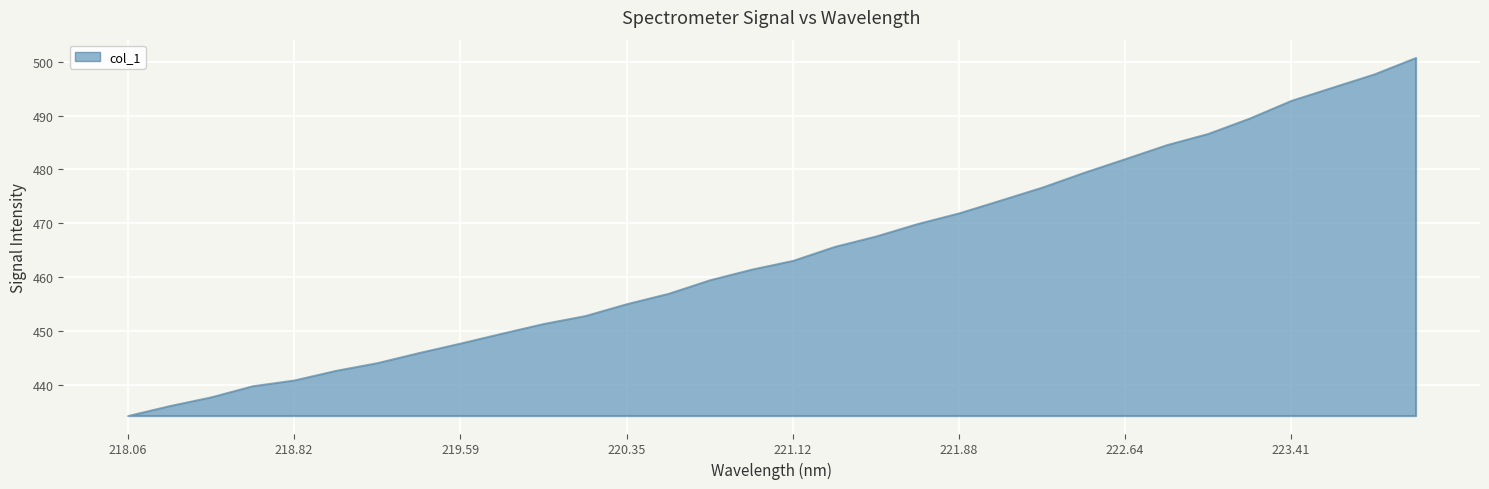

Which has a higher value, 221.4993 or 222.4538?

222.4538